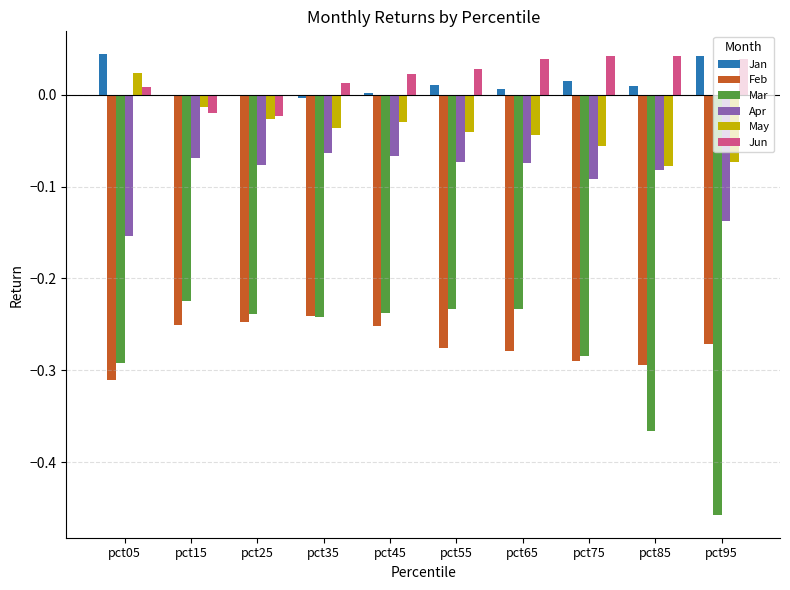

Between pct35 and pct95, which series saw the biggest shift?

Mar